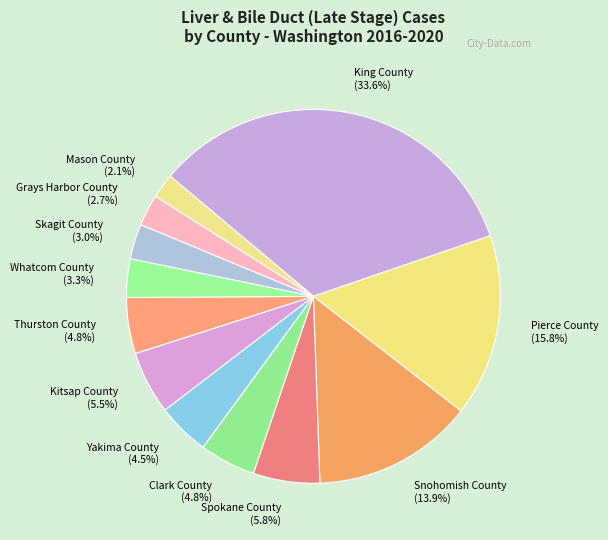

Which category has the biggest portion of the pie?

King County